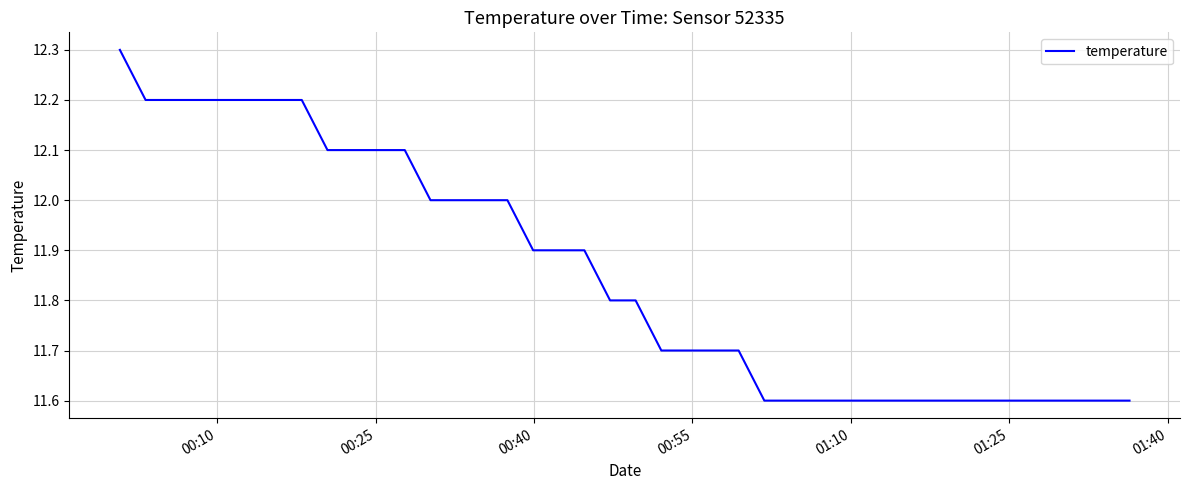

What is the maximum value shown in the chart?

12.3